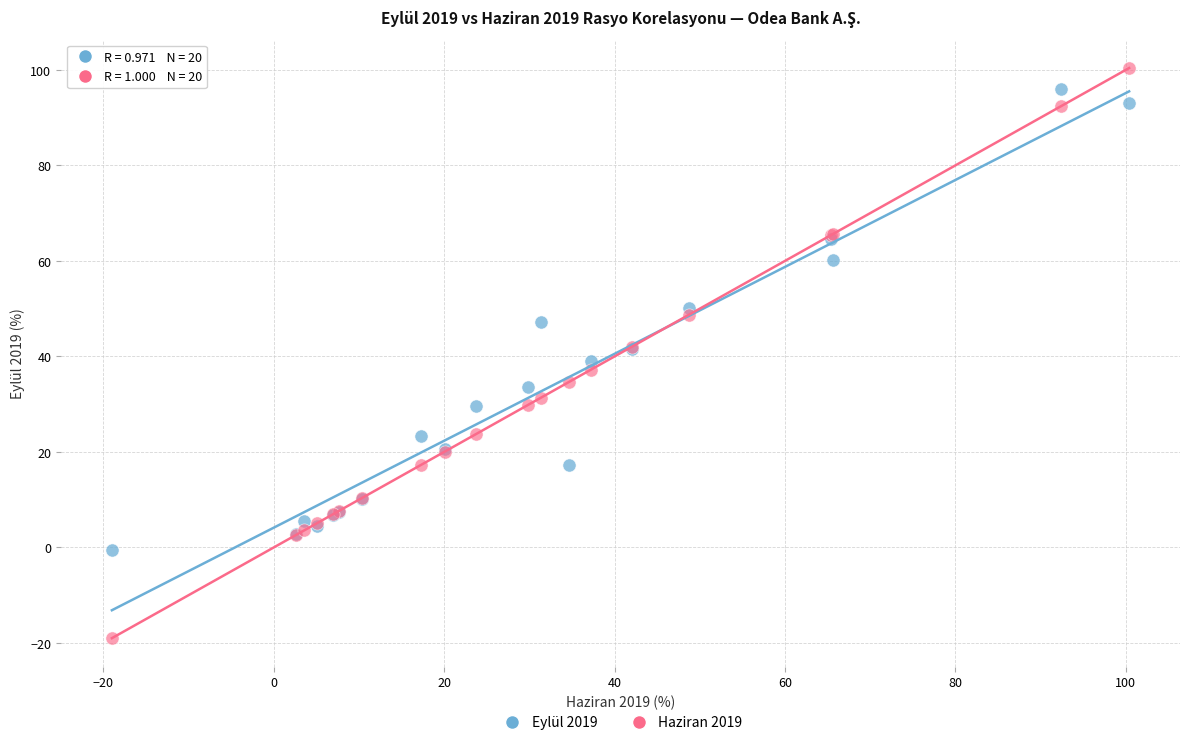

Which series has the widest spread of Y values?

Haziran 2019